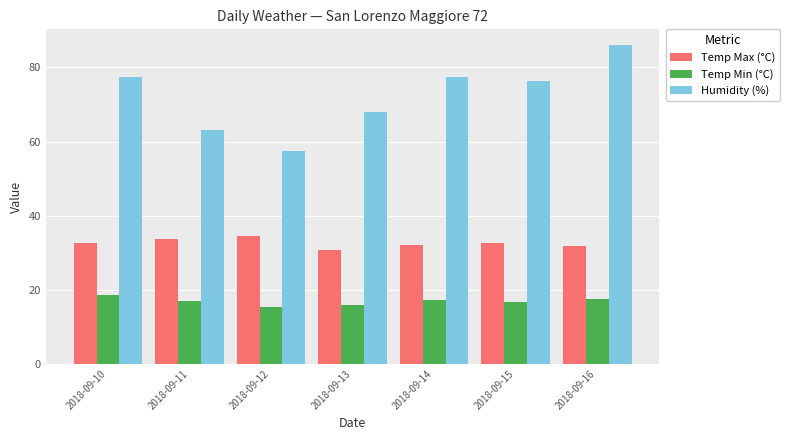

How many values in the Humidity (%) series exceed 76?

4